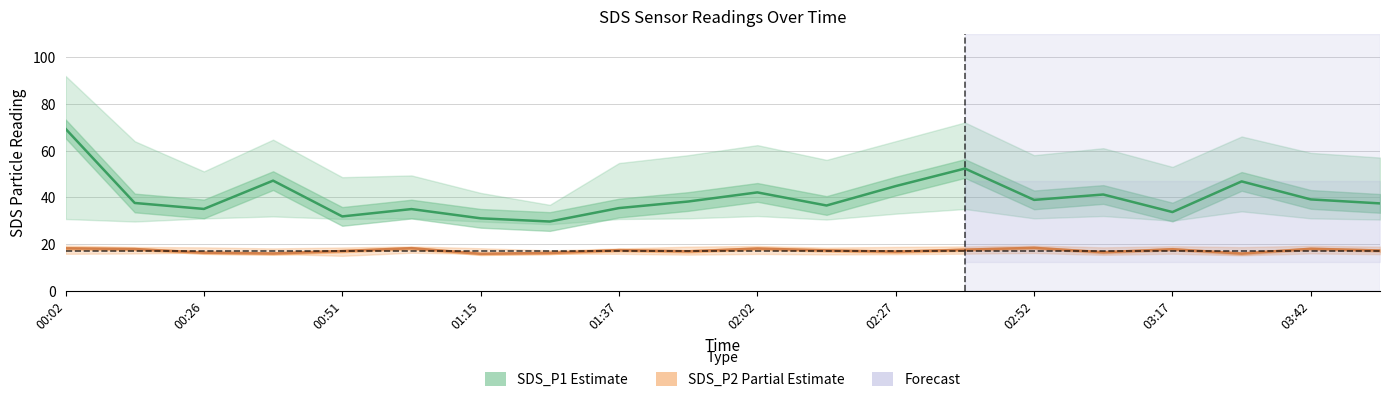

Rank the categories by SDS_P2 value from highest to lowest.

02:52, 01:03, 00:02, 02:02, 03:42, 00:14, 03:17, 02:40, 01:37, 02:15, 03:55, 00:51, 01:50, 02:27, 03:05, 00:26, 01:28, 00:39, 03:30, 01:15